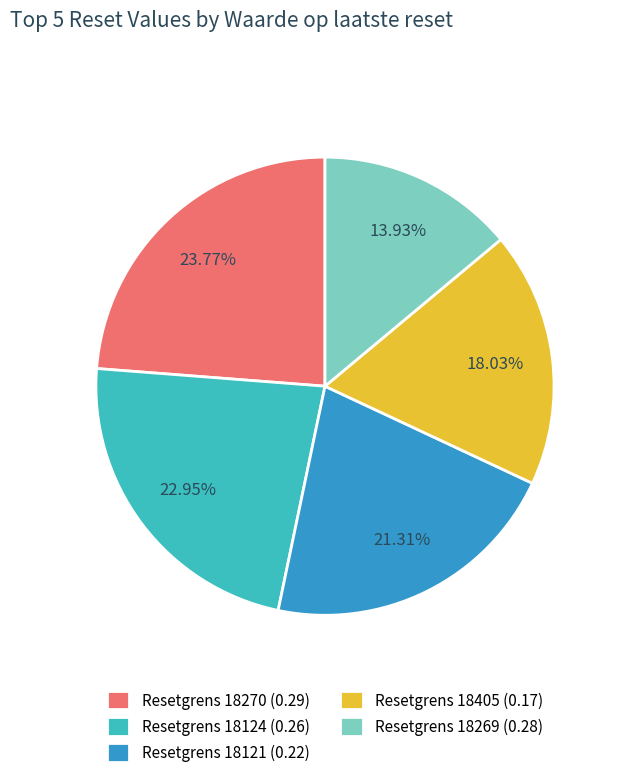

Is the sum of Resetgrens 18270 (0.29) and Resetgrens 18405 (0.17) greater than half?

No